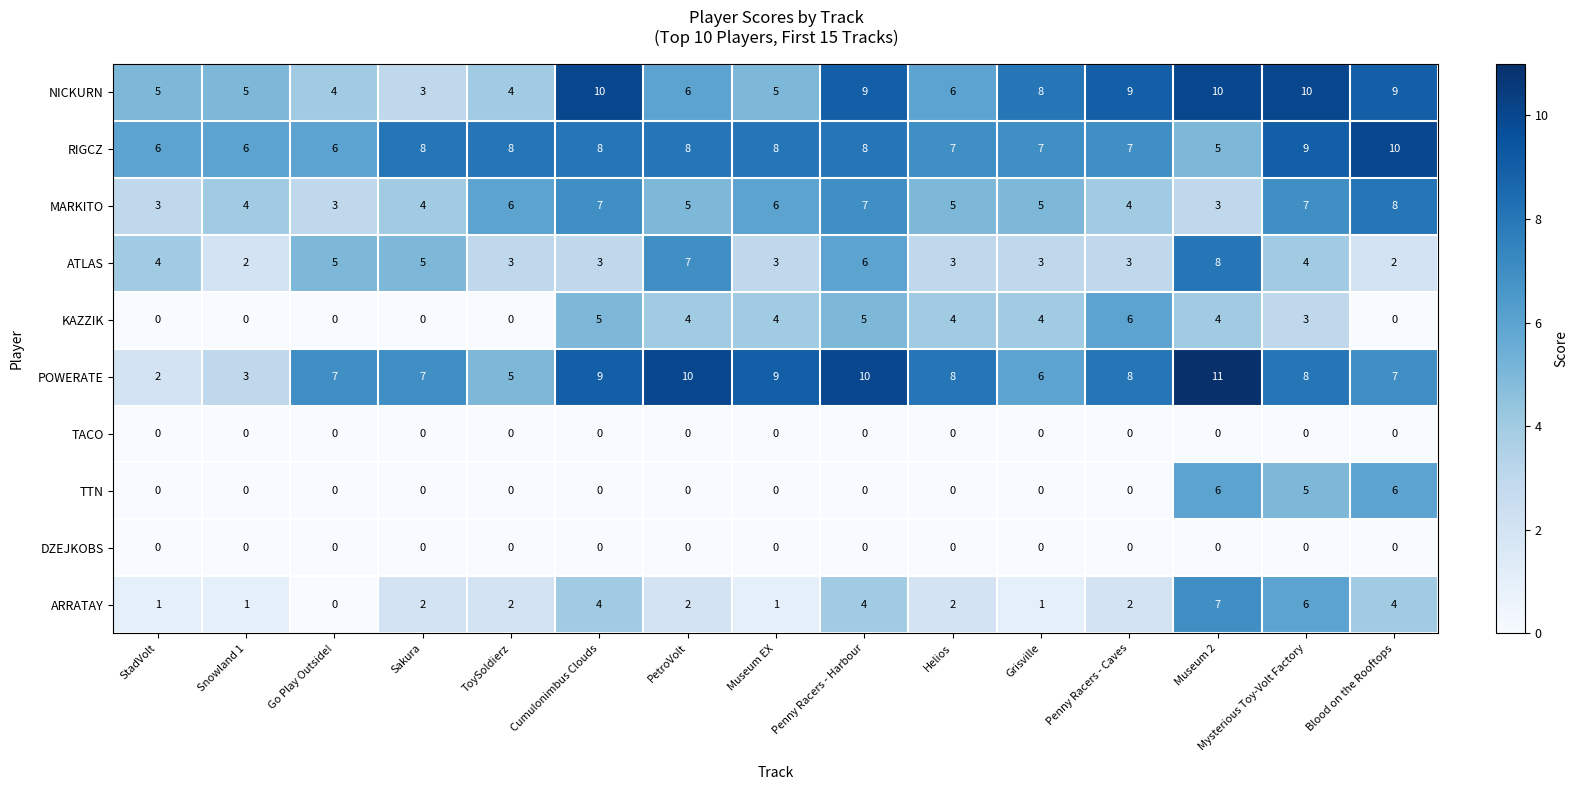

True or false: KAZZIK has a value of 5 at Penny Racers - Harbour.

True